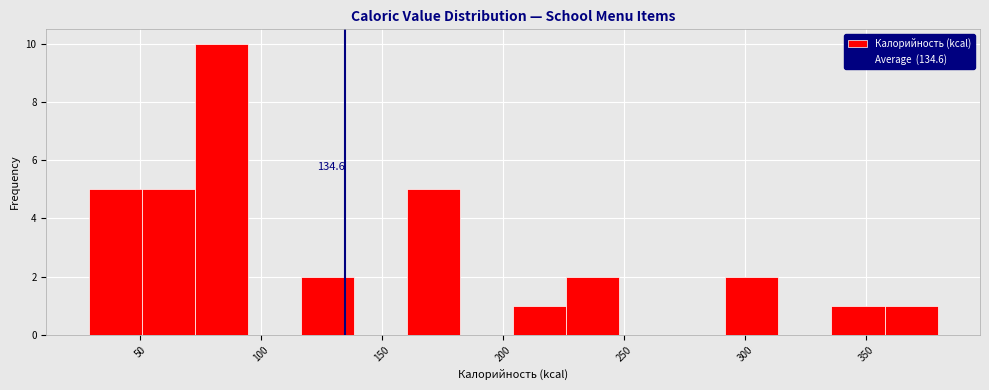

Which range on the x-axis has the tallest bar?

75 to 95